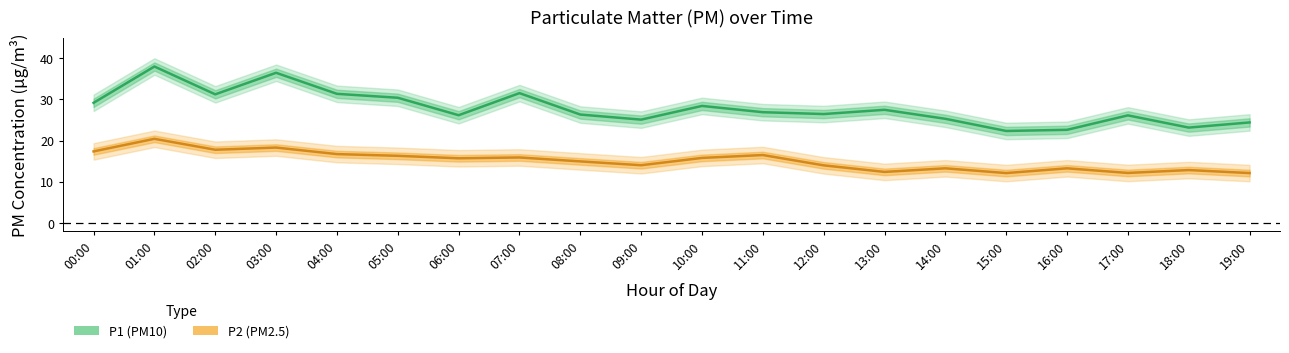

What are all the series names shown in the legend?

P1 (PM10), P2 (PM2.5)